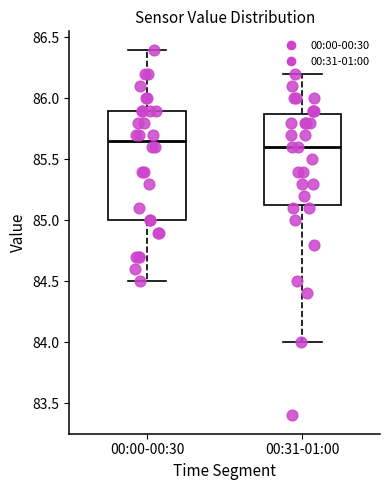

Reading left to right, read every box against the y-axis: the position of its median line, the range the box covers, and the ends of its whiskers. The values are not printed on the chart, so give them approximately, as read against the axis.

00:00-00:30: median 85.65, box 85.00 to 85.90, whiskers 84.50 to 86.40
00:31-01:00: median 85.60, box 85.15 to 85.90, whiskers 84.00 to 86.20